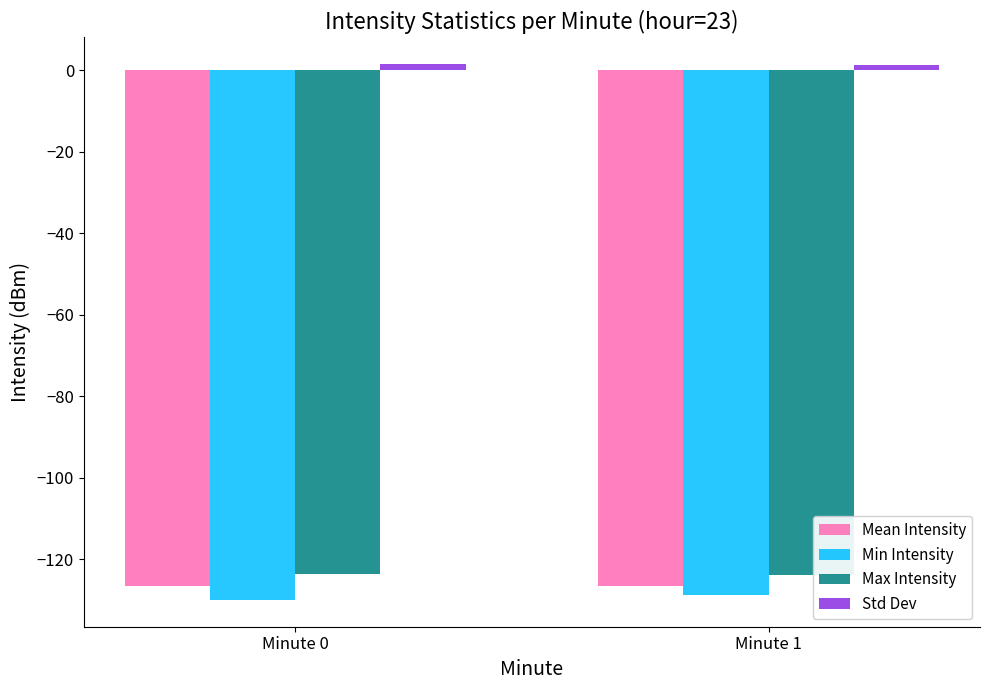

True or false: Min Intensity has a value of -79.7 at Minute 0.

False